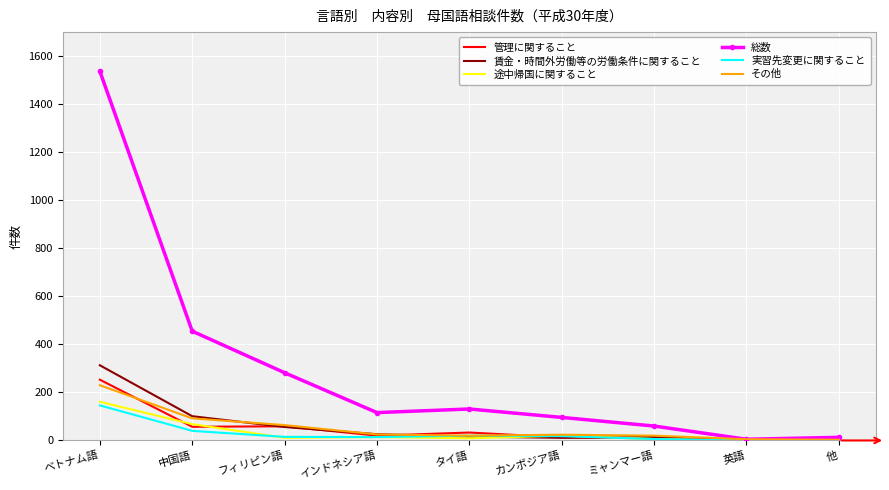

What position from the left is インドネシア語?

4